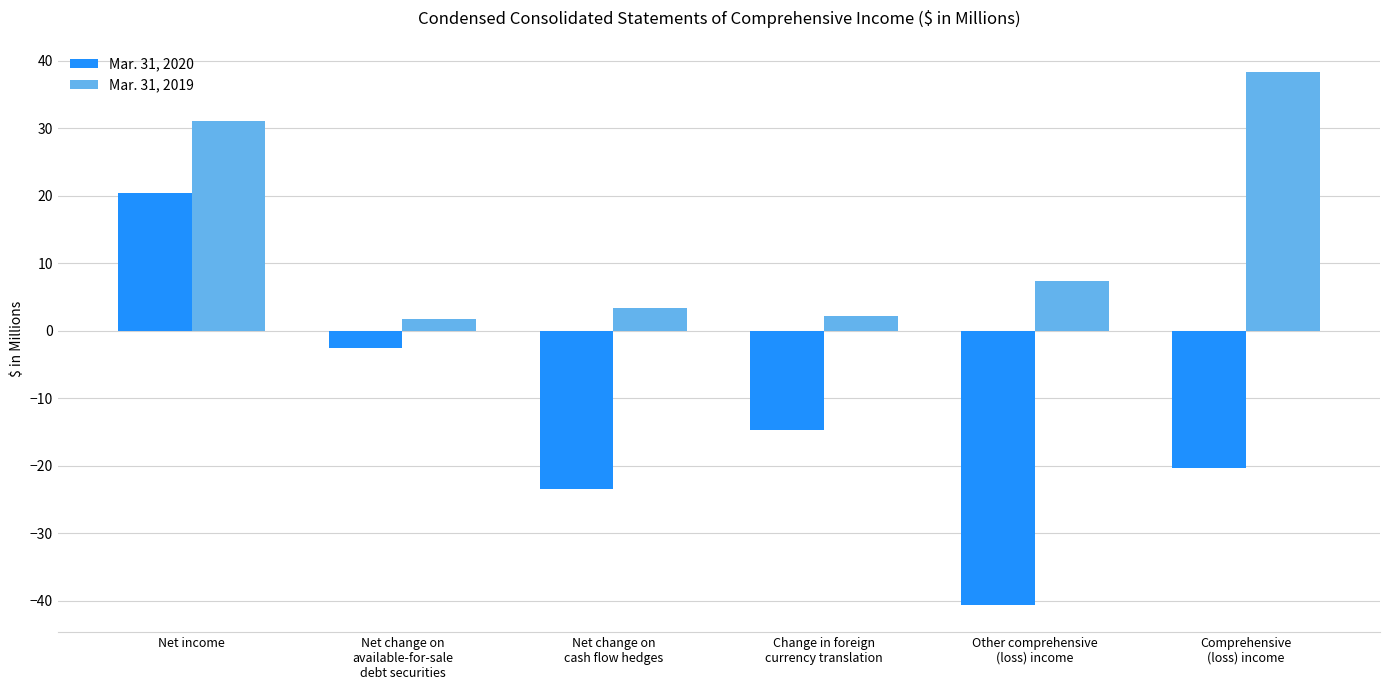

What is the label of the 3rd bar from the right?

Change in foreign
currency translation